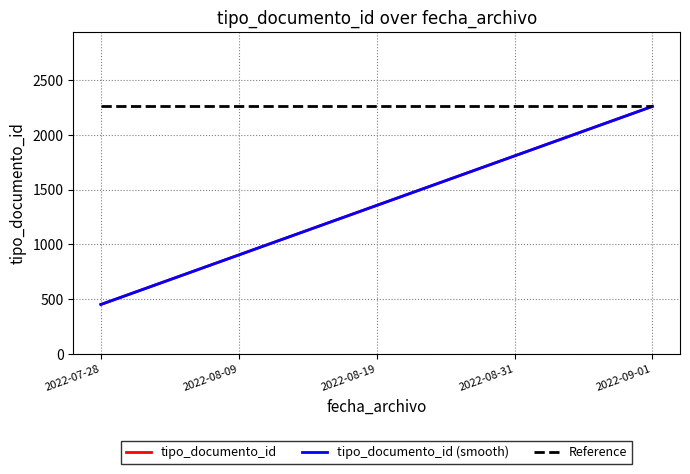

Is this an area chart (filled region under the line)?

No